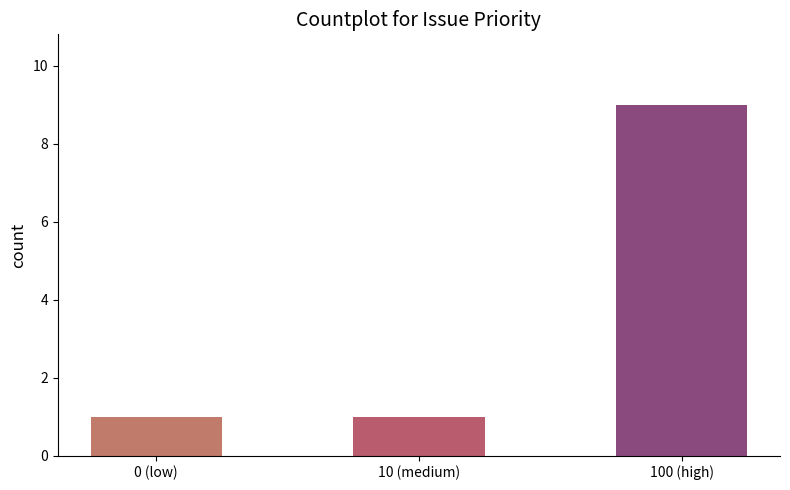

Is it true that the value at 0 (low) is 0?

False